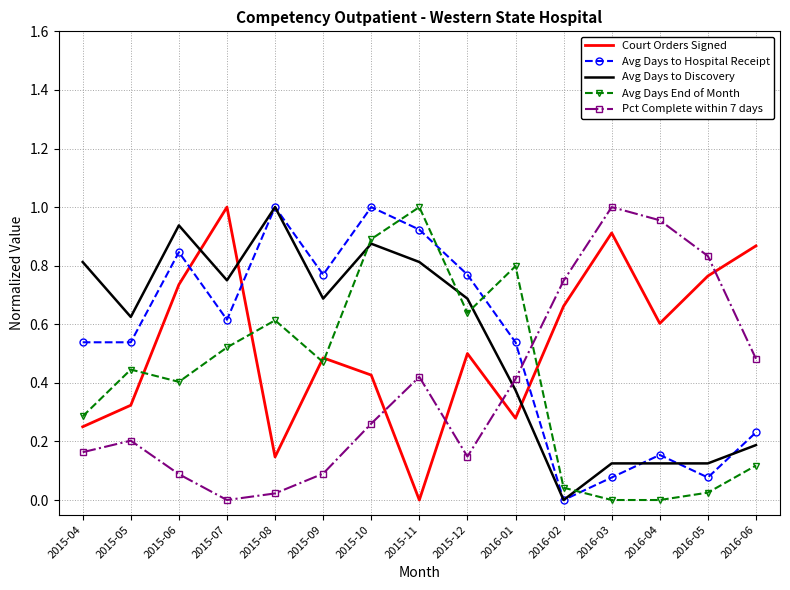

Rank the series at 2015-05 from highest to lowest value.

Avg Days to Discovery, Avg Days to Hospital Receipt, Avg Days End of Month, Court Orders Signed, Pct Complete within 7 days